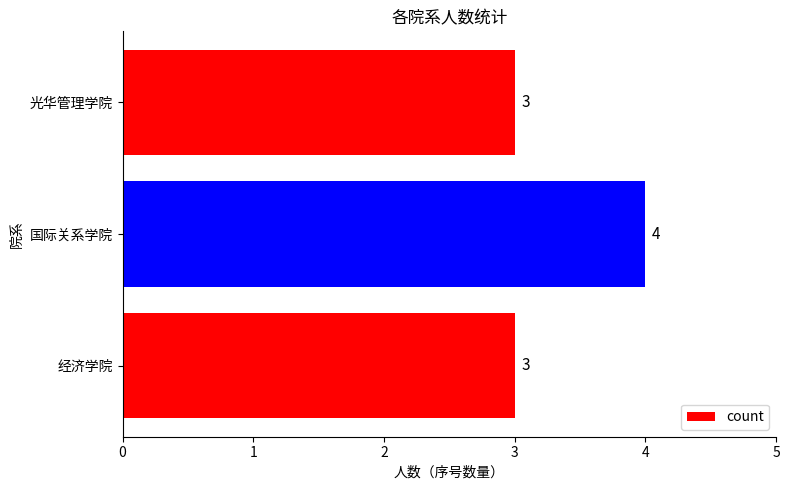

Is it true that the value at 光华管理学院 is 3?

True